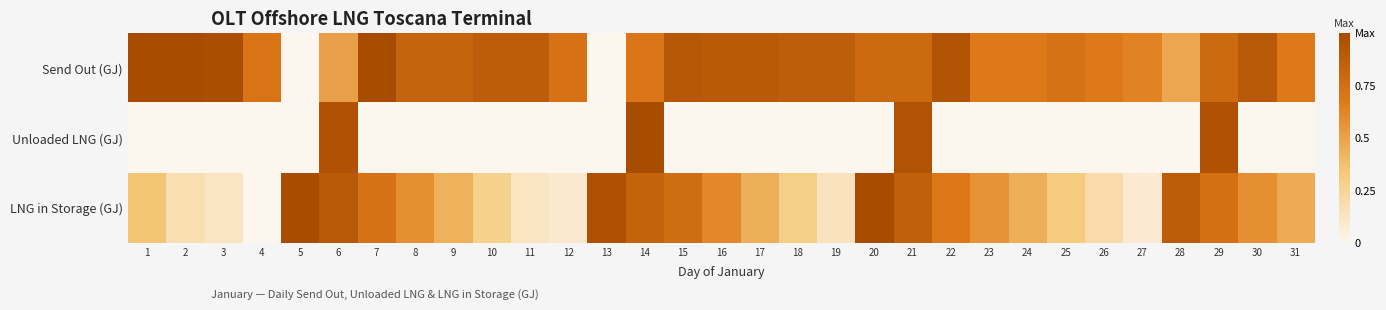

At how many categories does at least one series exceed 0?

31